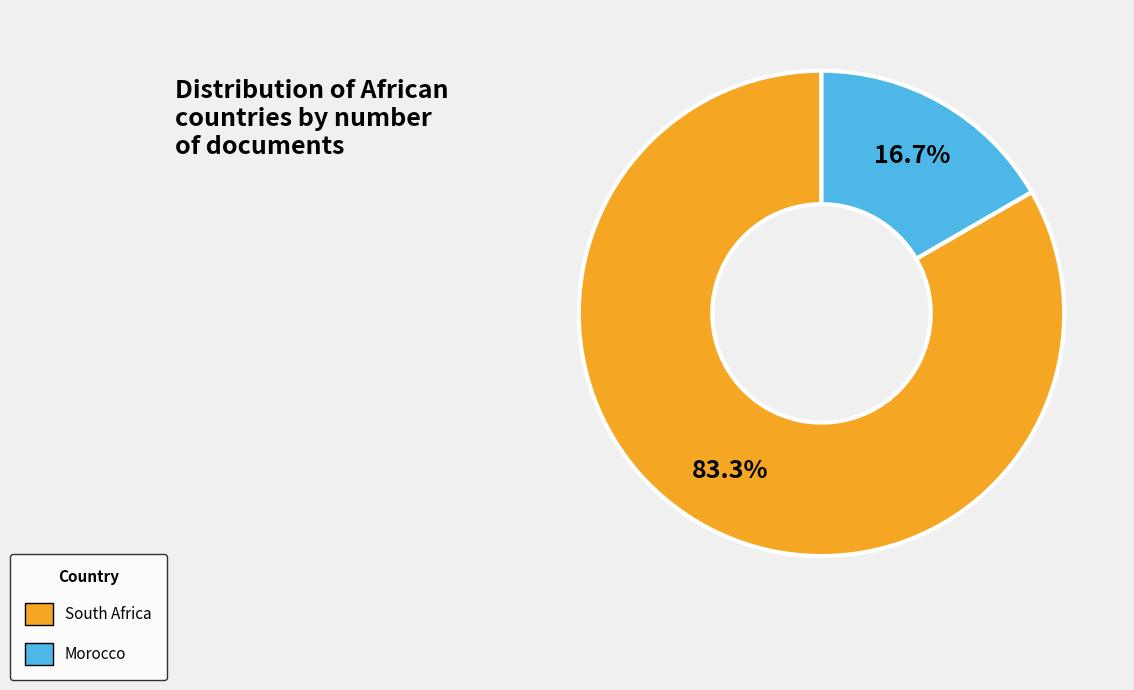

The South Africa slice represents 83% of the pie. True or false?

True